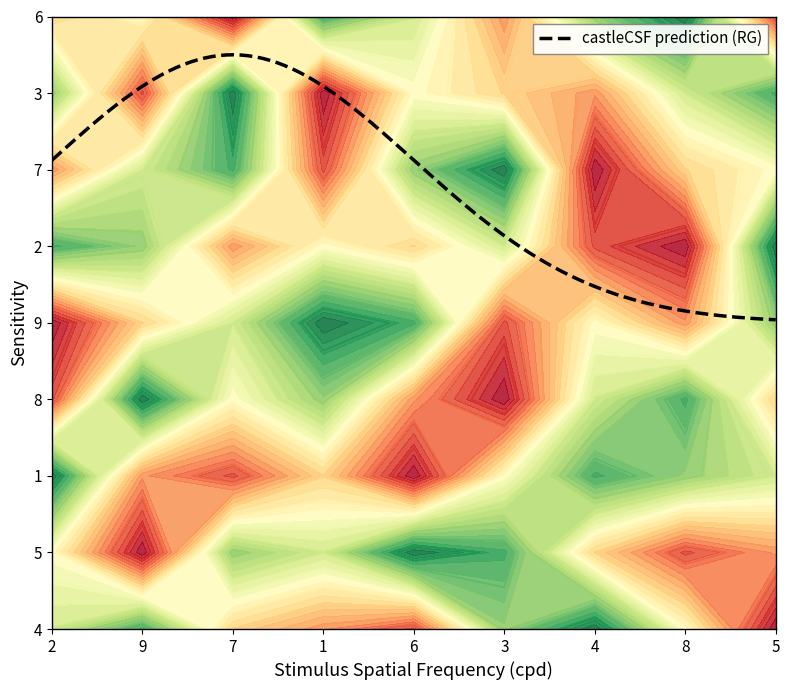

How many values in the 4 series are below 5?

4